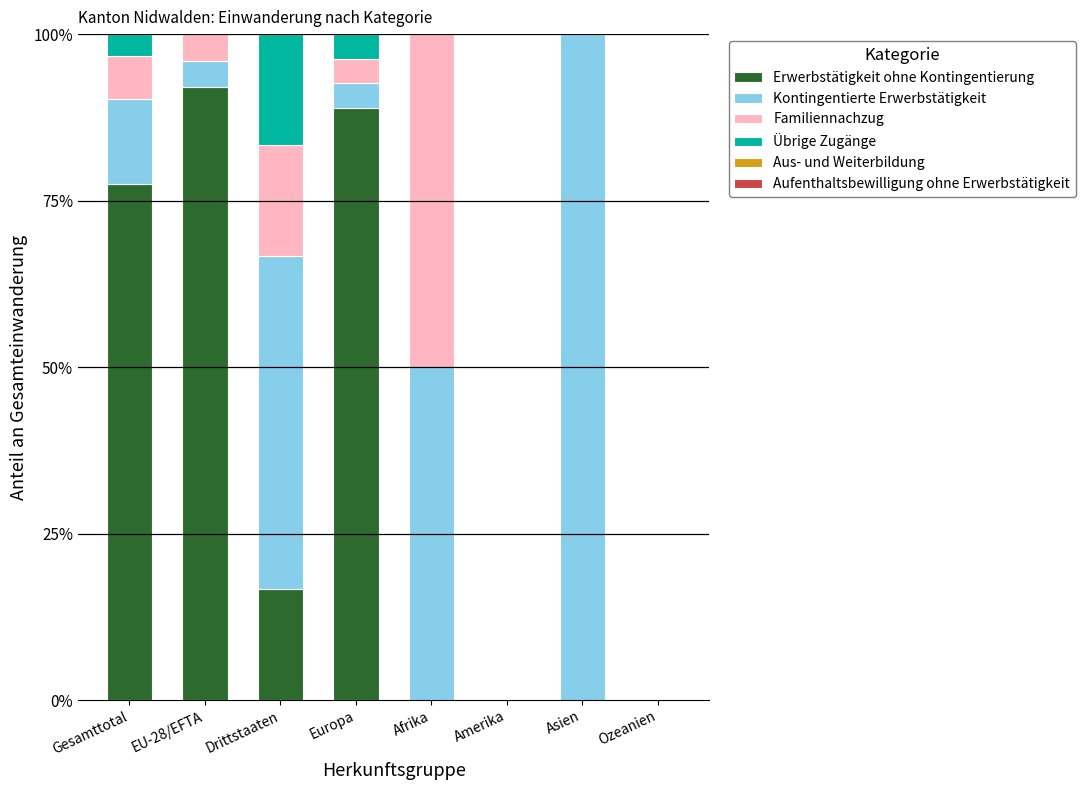

Is it true that Erwerbstätigkeit ohne Kontingentierung equals 0.0 at Amerika?

True